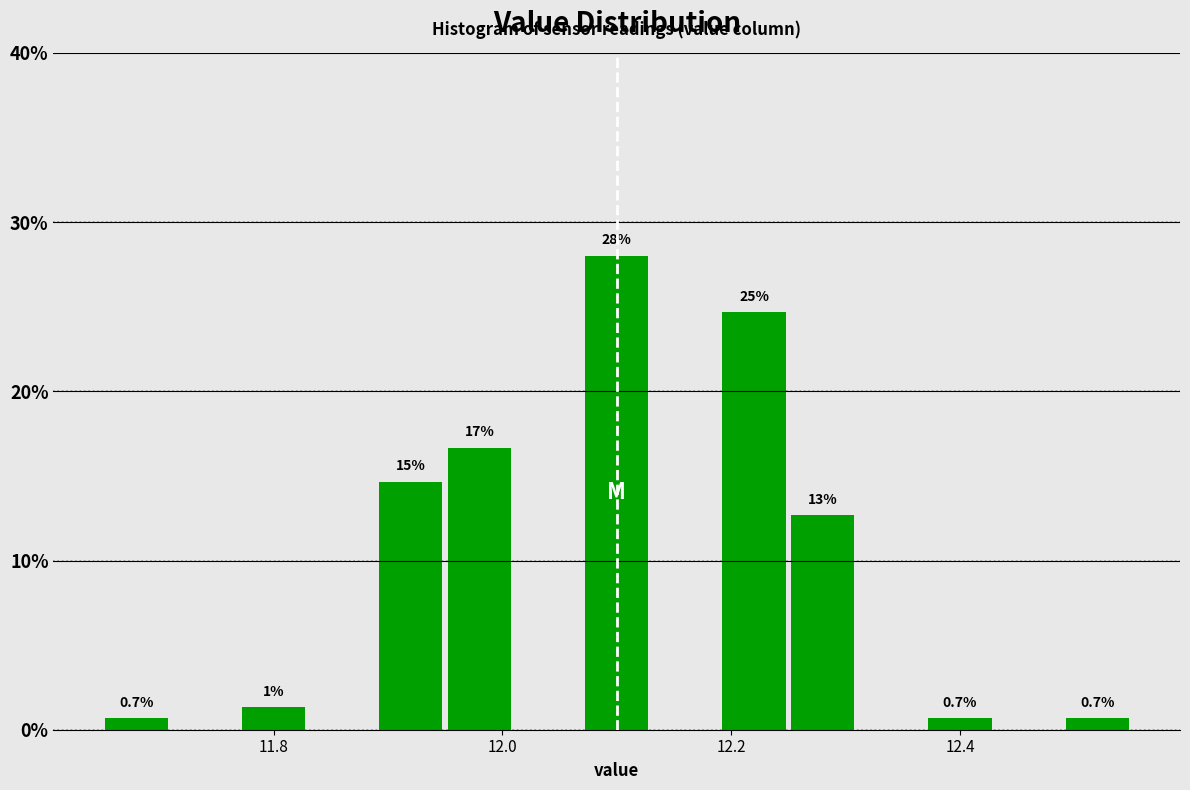

Read against the x-axis, roughly where is the centre of the tallest bar?

12.10